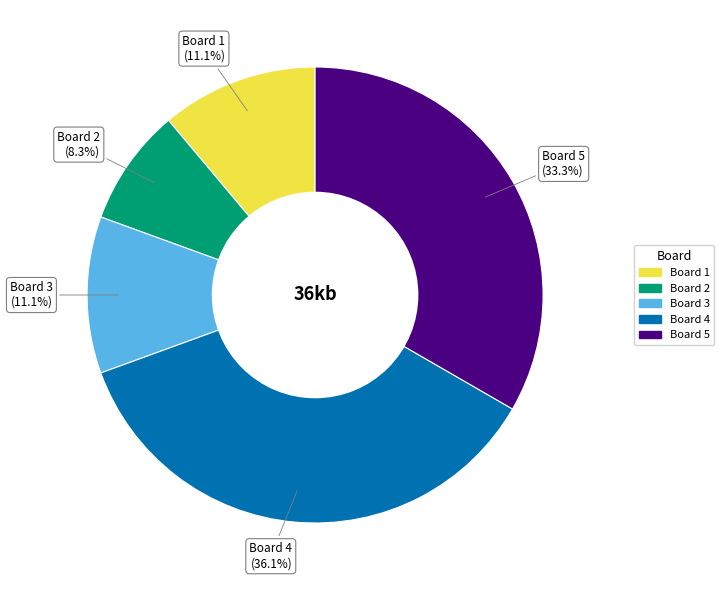

Approximately how many times larger is the value at Board 1 compared to Board 5?

0.3